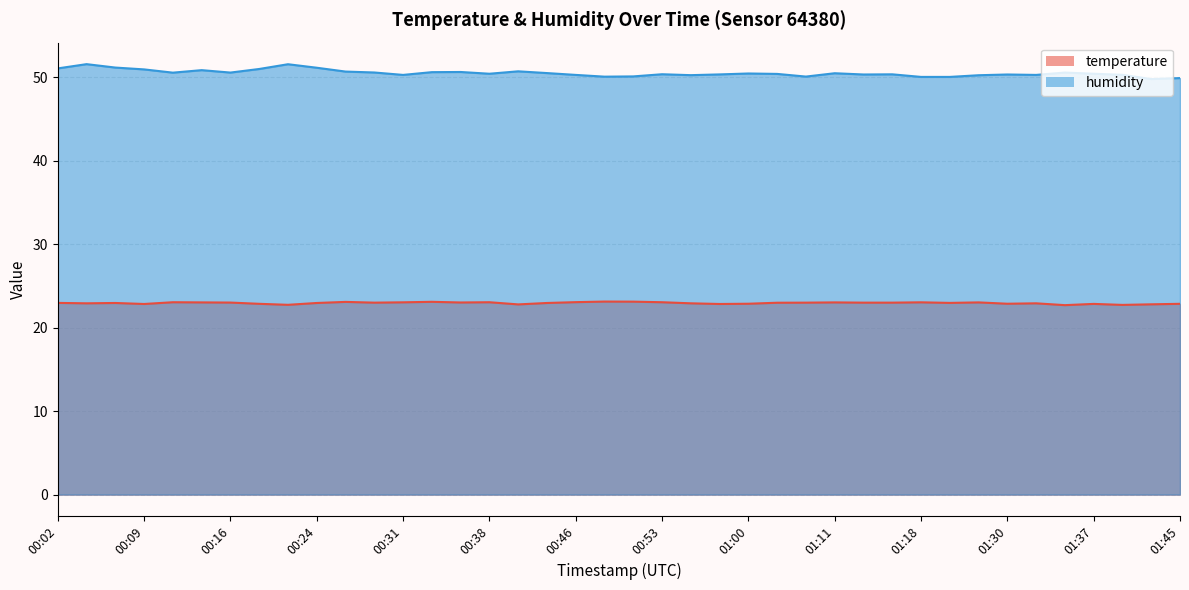

How many values in the temperature series are below 23?

20